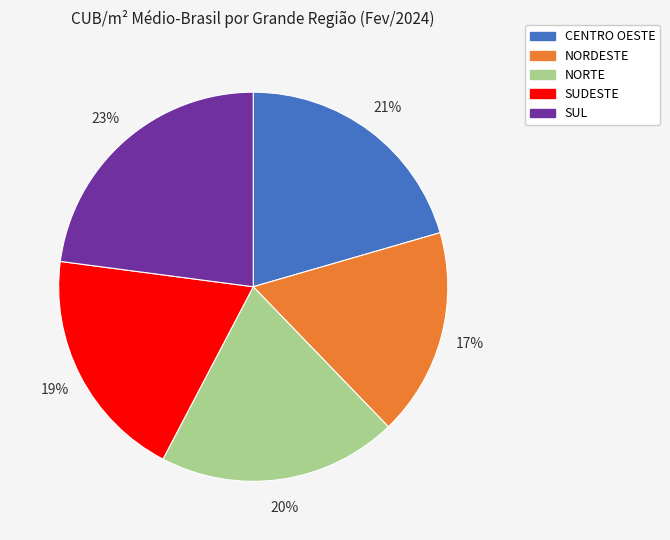

Is SUL the majority of the pie?

No